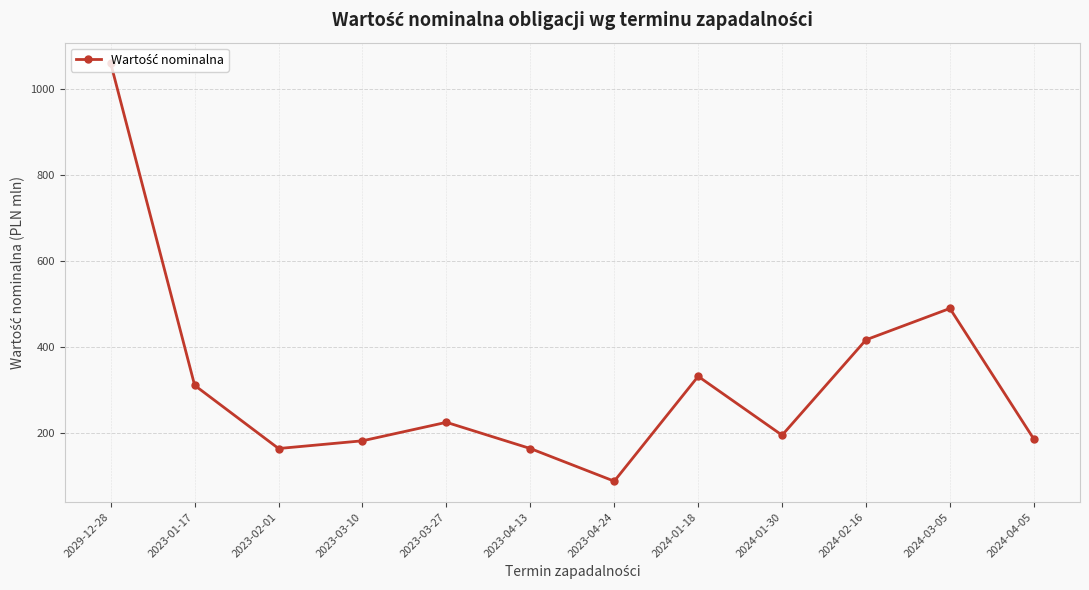

What is the difference between the maximum and second lowest values?

896